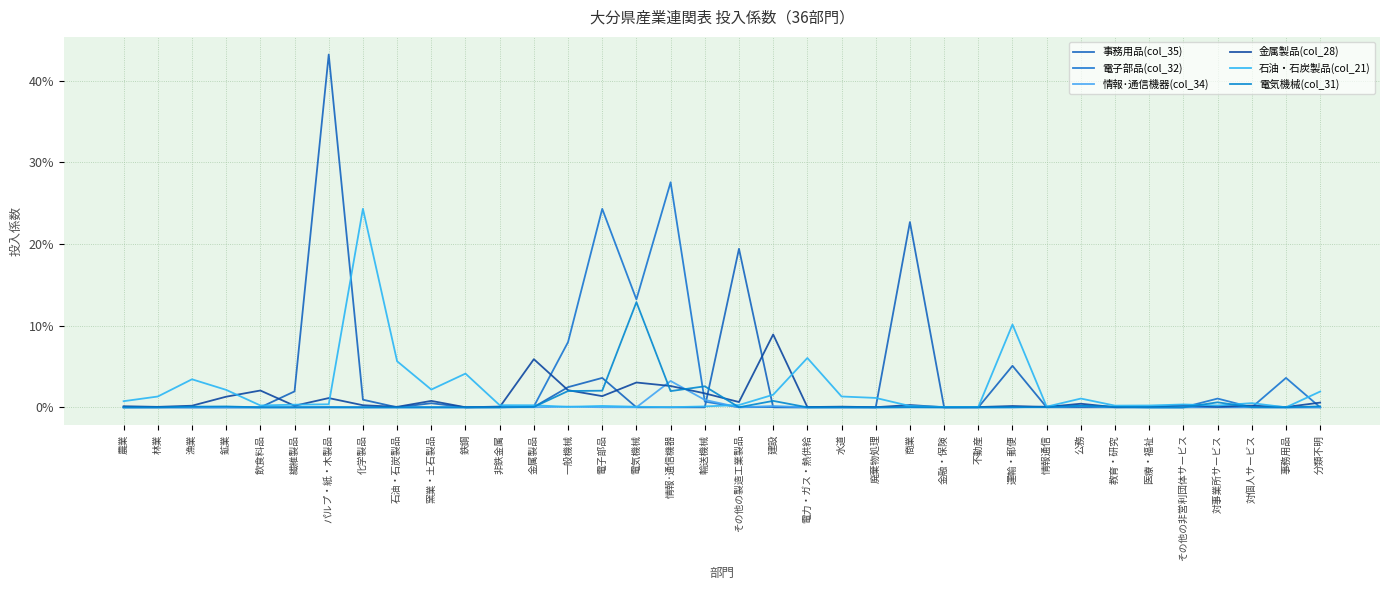

What is the label of the 36th point from the left?

分類不明